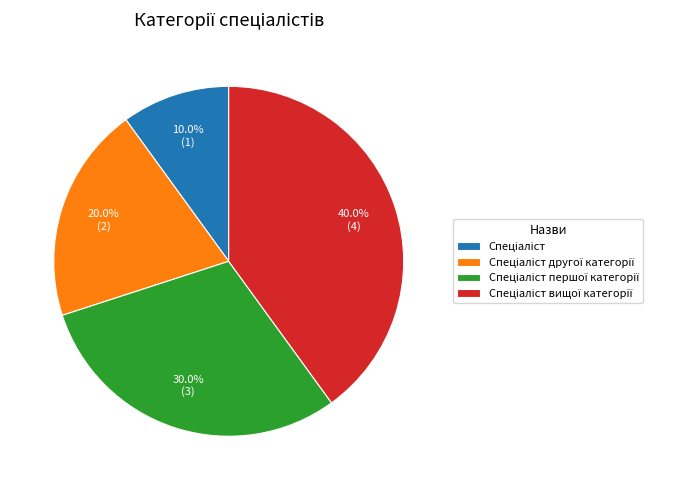

Does any single category account for the majority?

No